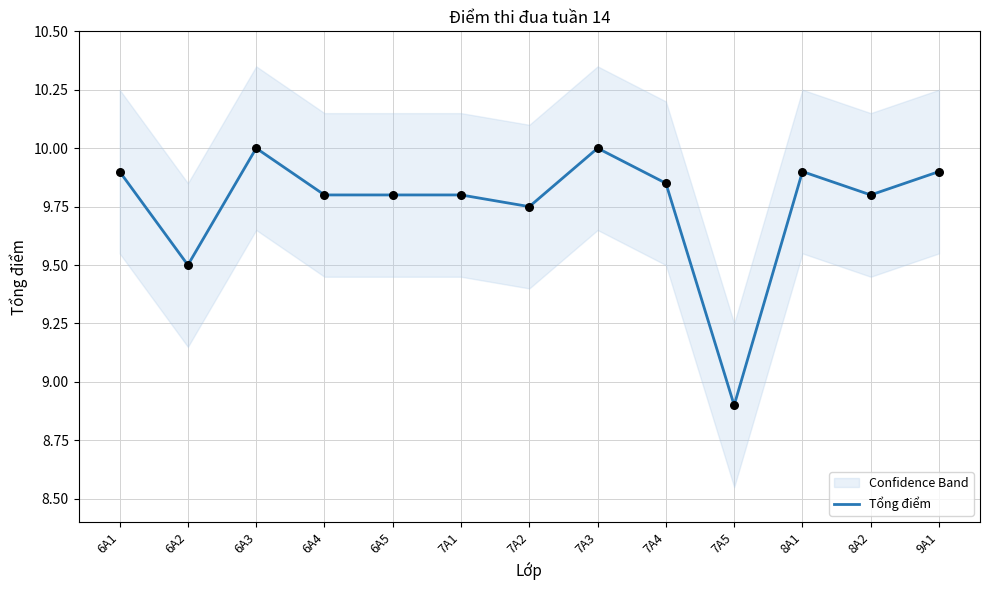

What is the ratio of the value at 8A1 to the value at 6A3?

1.0